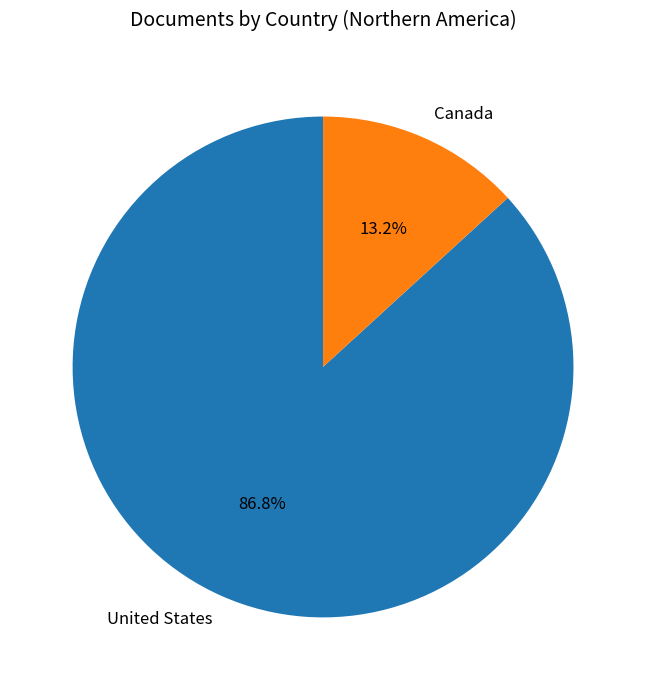

What is the largest slice in the pie chart?

United States